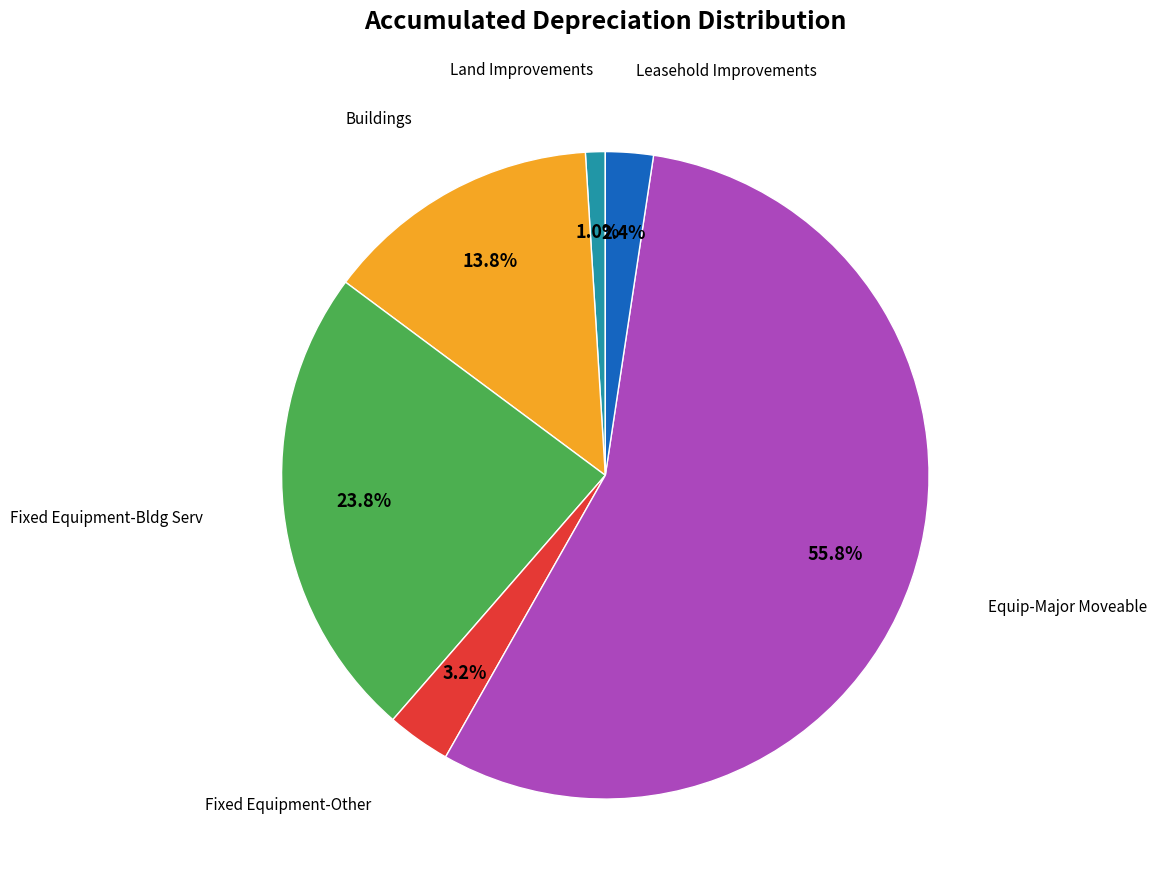

What portion of the pie excludes Leasehold Improvements?

97.6%